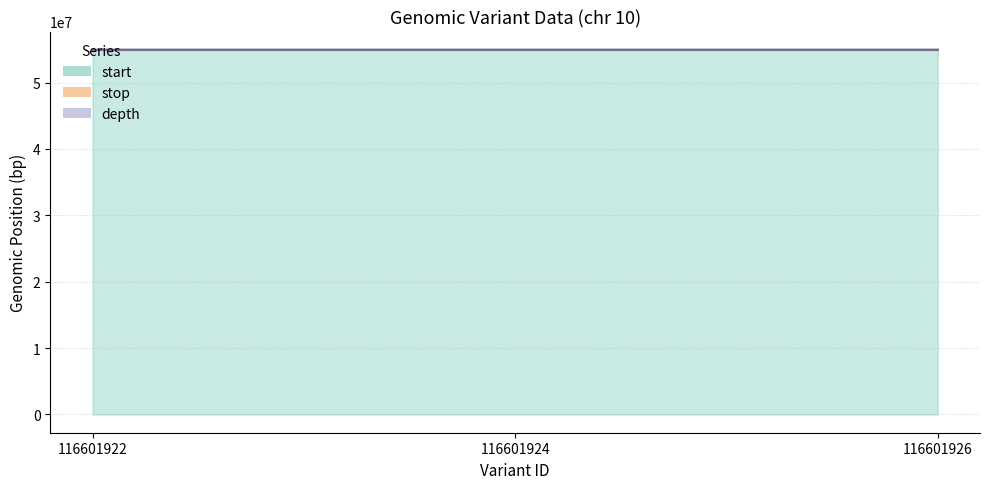

What are all the series names shown in the legend?

start, stop, depth